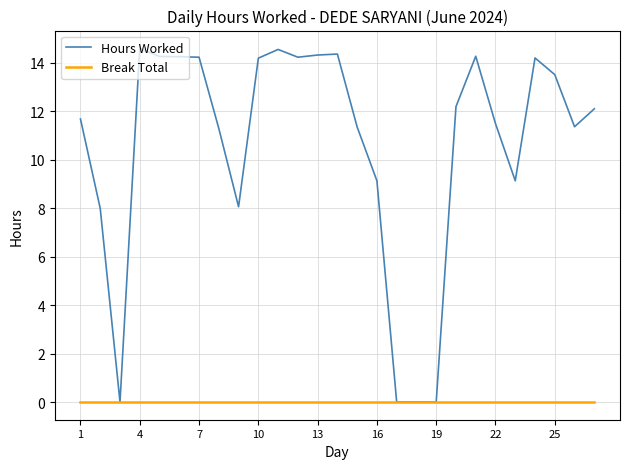

Count the number of categories in the chart.

27